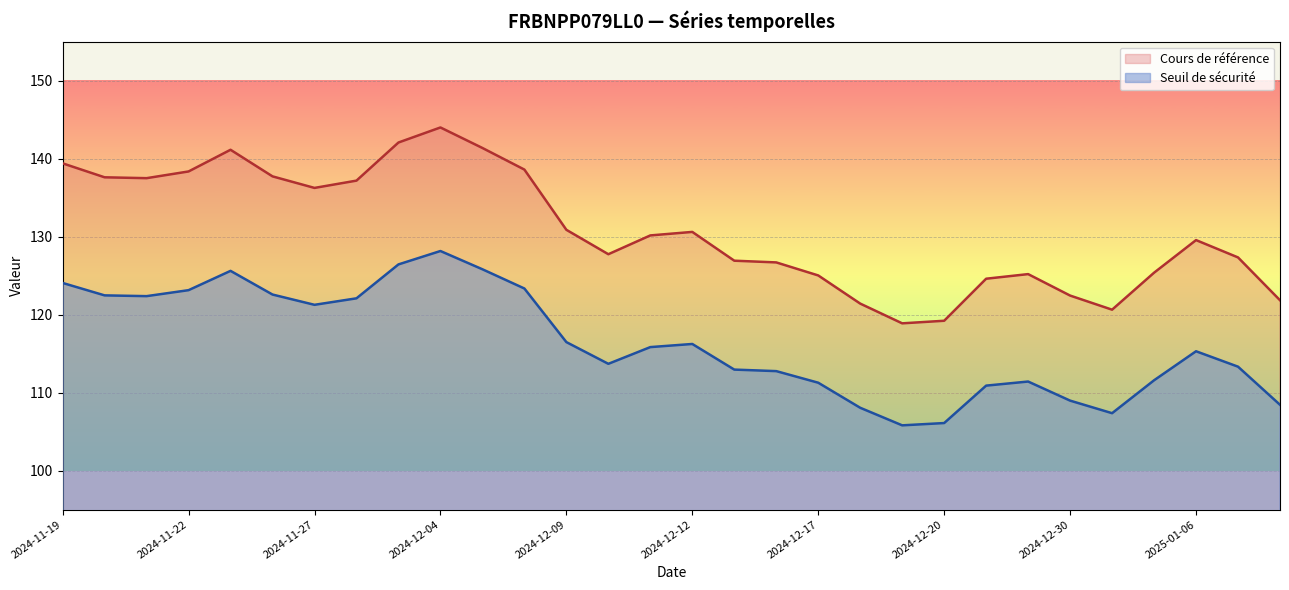

Which series changed the most between 2024-11-27 and 2024-12-17?

Cours de référence